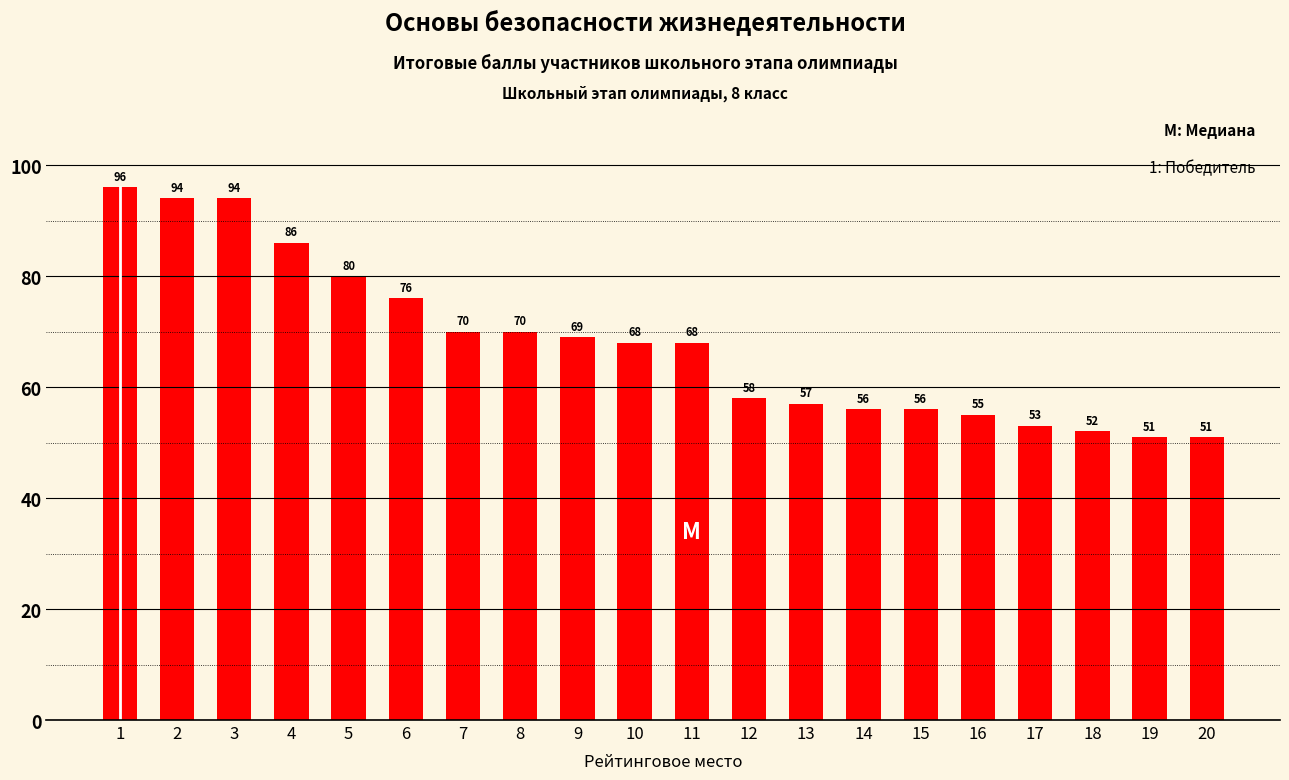

What is the change in value from 13 to 16?

-2